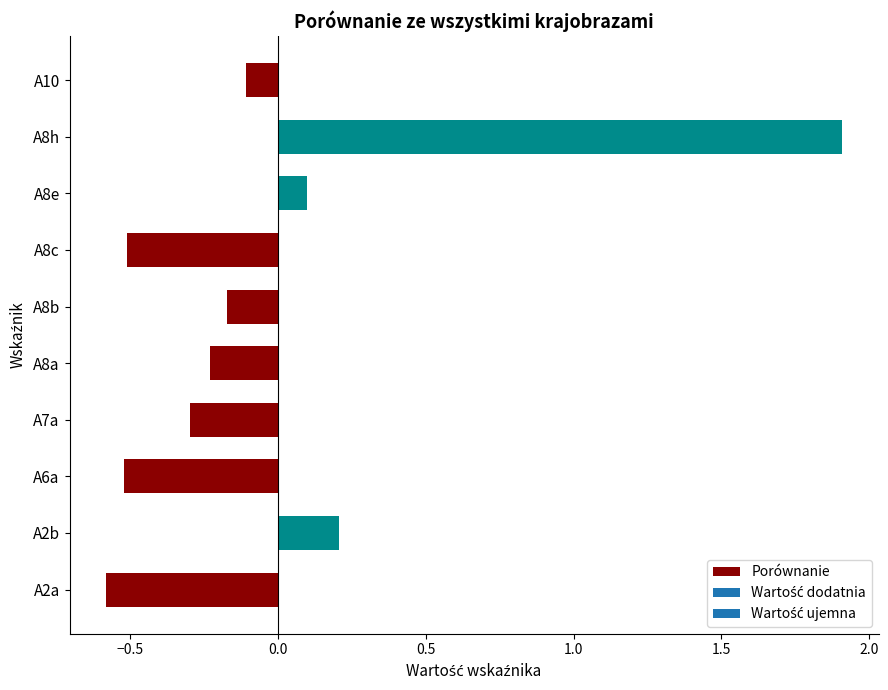

True or false: the data shows -0.5 at A8c.

True